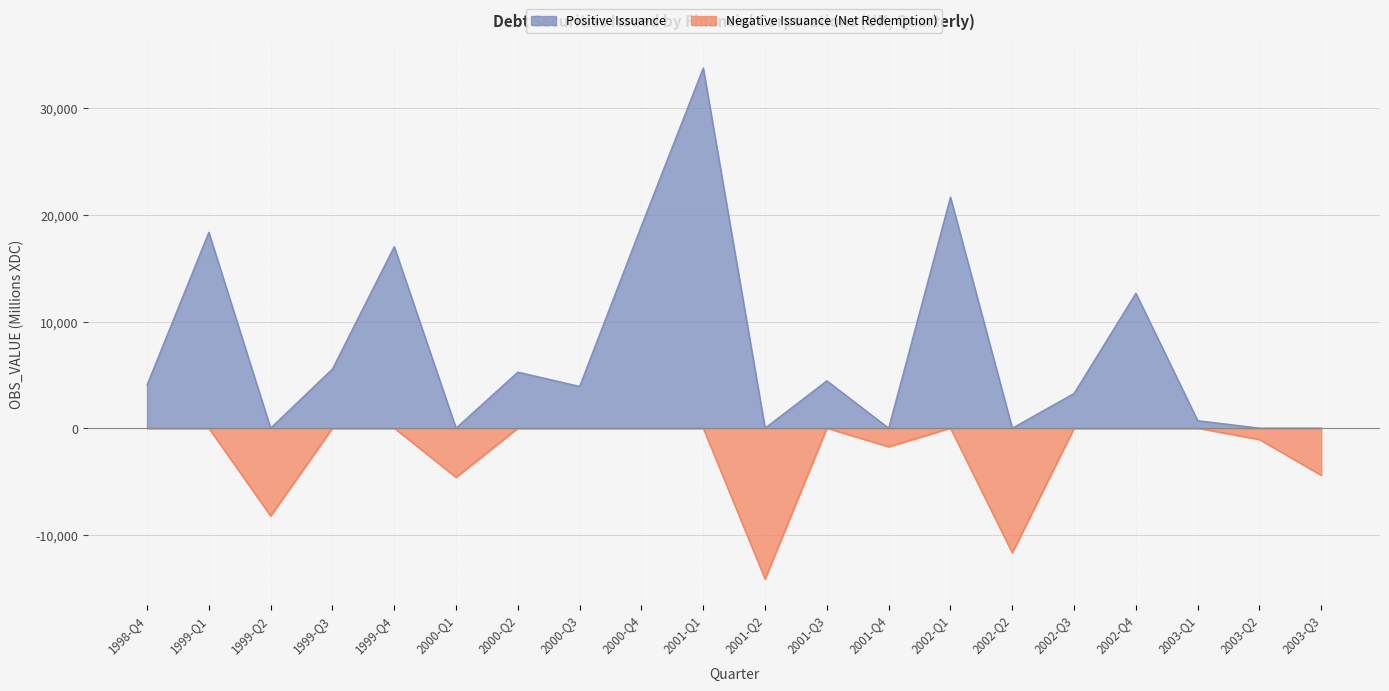

Which series has the widest spread of values?

Positive Issuance